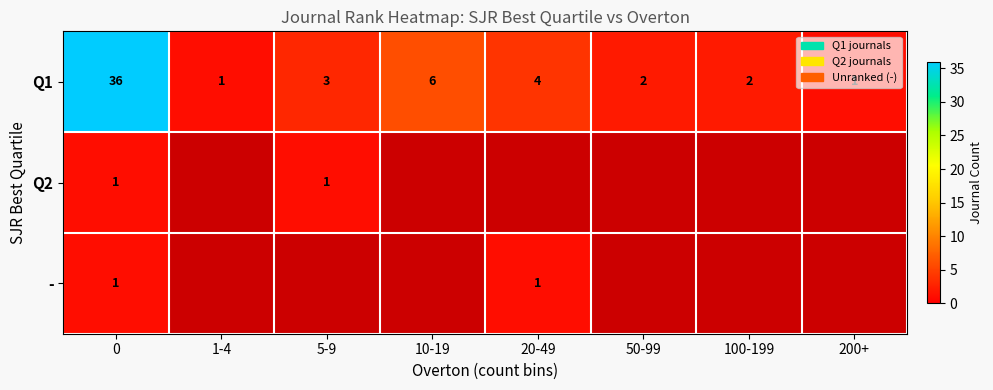

What is the greatest value displayed?

36